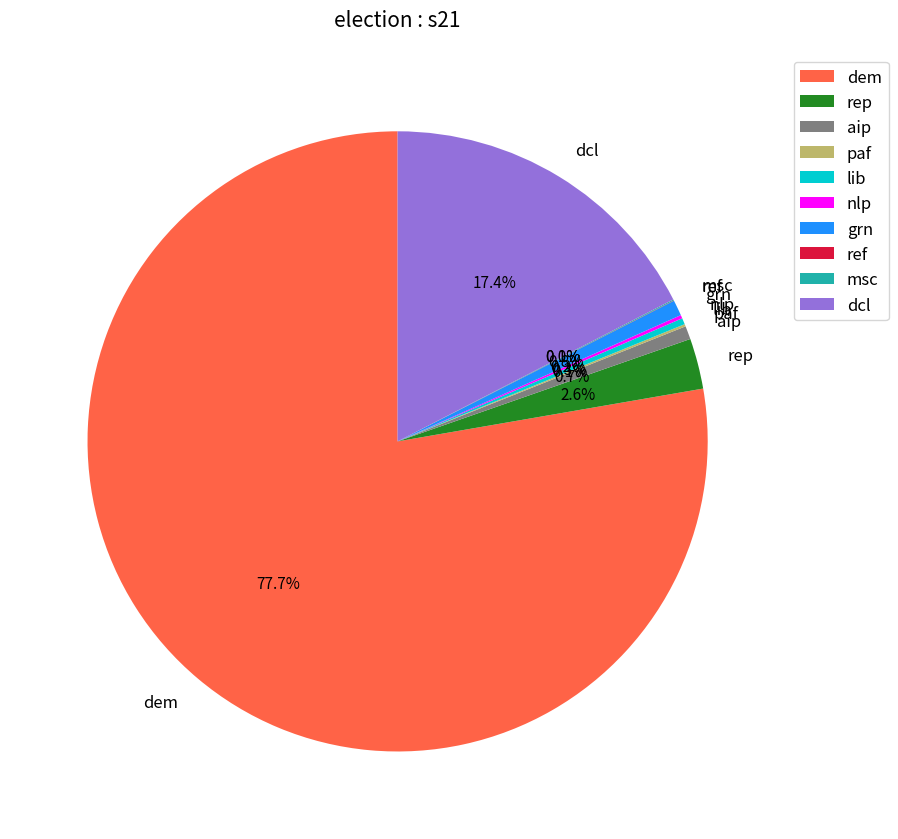

Which slice is the largest?

dem